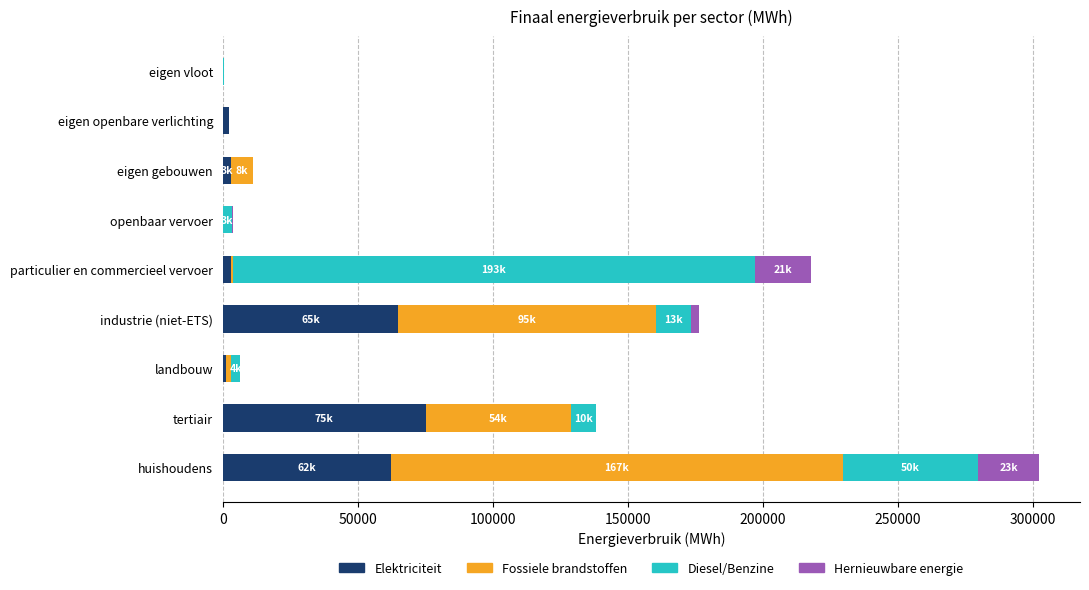

At which category is the sum across all series the highest?

huishoudens